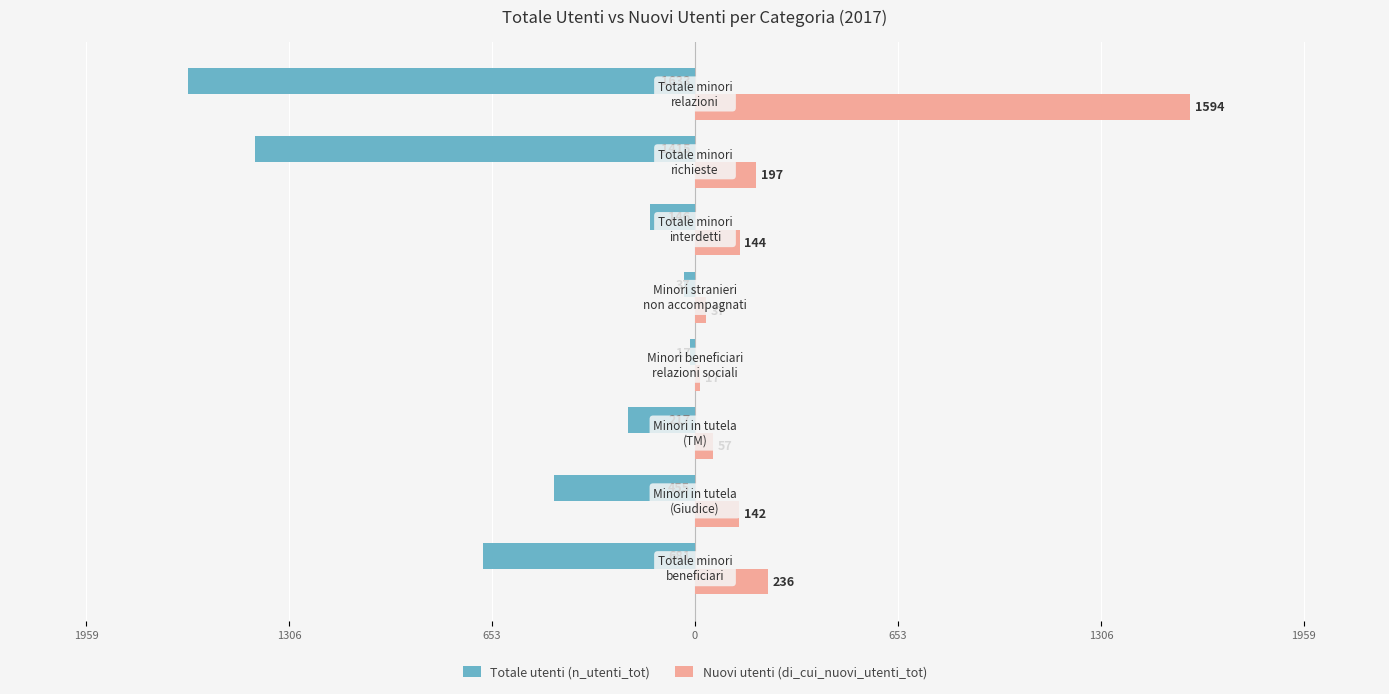

Reading right to left, list all the values displayed in this chart.

Totale utenti (n_utenti_tot): -1633	-1415	-146	-37	-17	-217	-455	-681
Nuovi utenti (di_cui_nuovi_utenti_tot): 1594	197	144	37	17	57	142	236